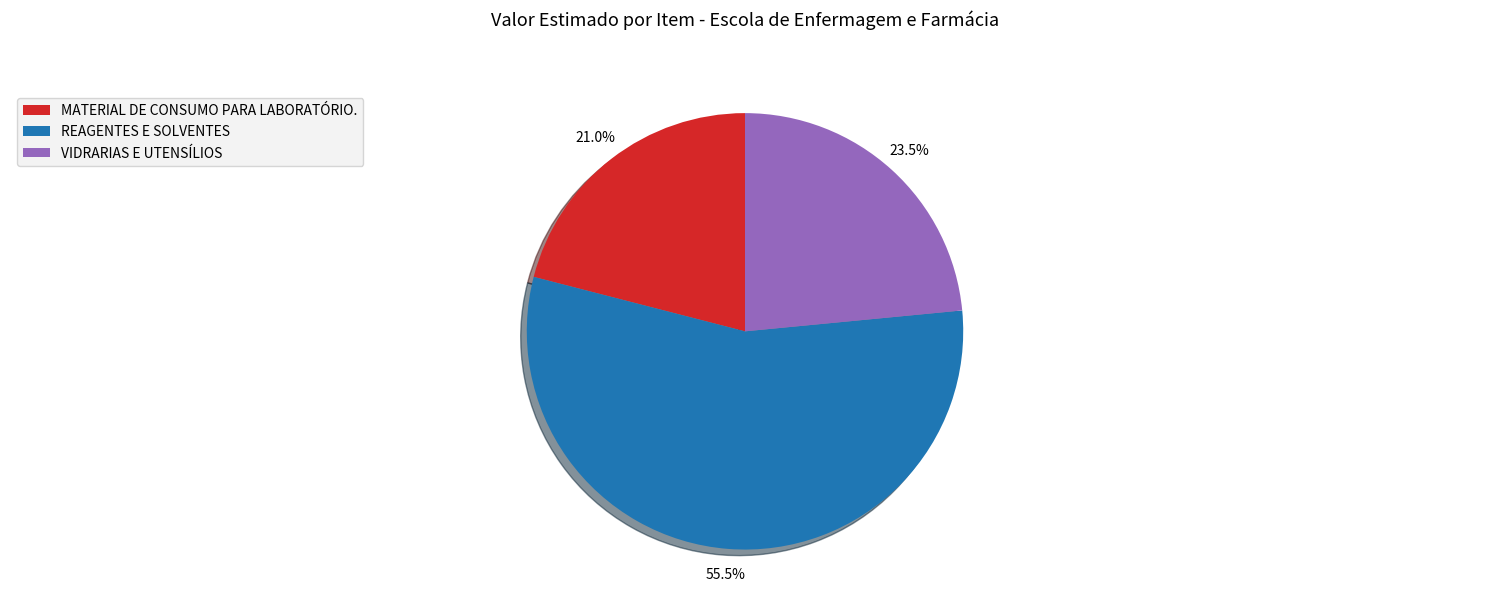

Does MATERIAL DE CONSUMO PARA LABORATÓRIO. account for over 50% of the chart?

No